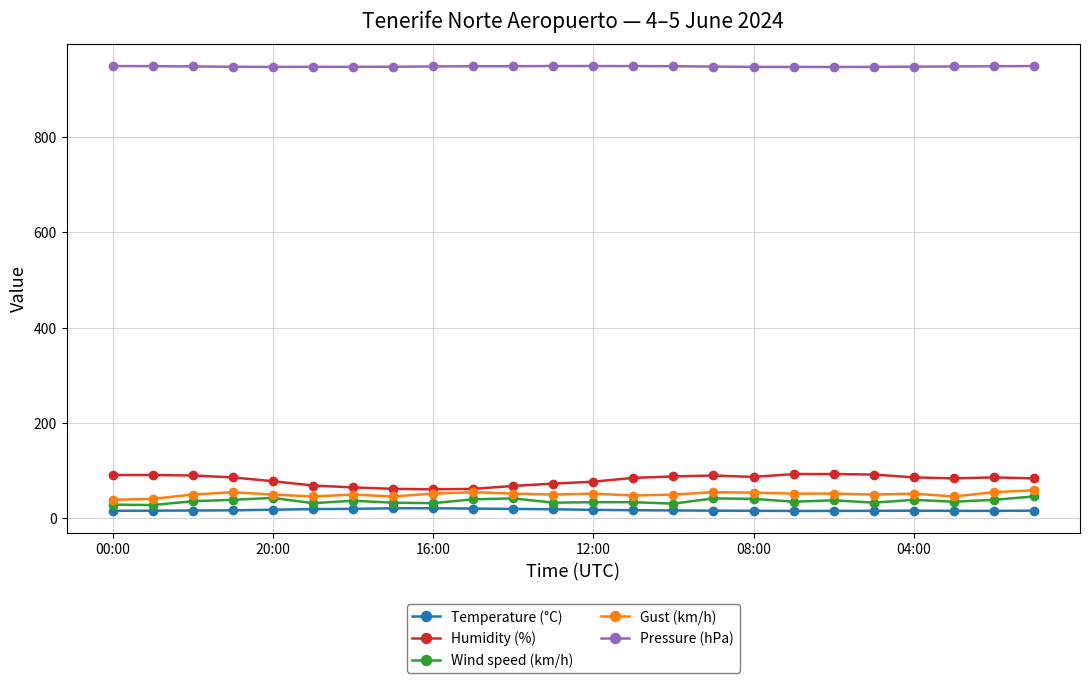

Does the chart display data point markers on the line(s)?

Yes